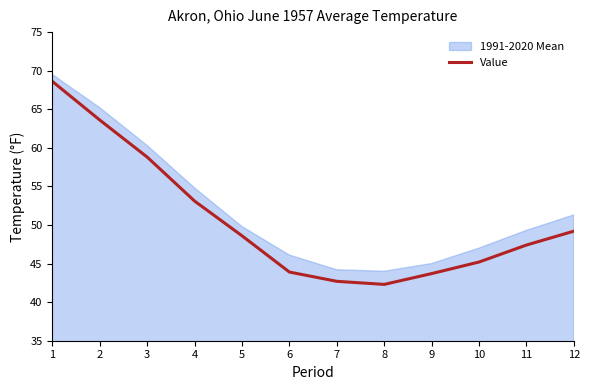

At which category does the chart reach its peak across all series?

1